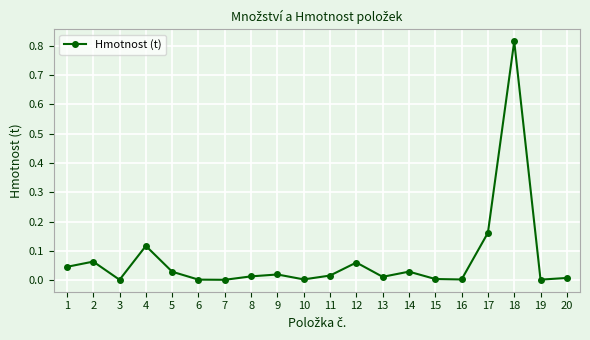

The chart shows a value of 0.1 at 1. True or false?

False